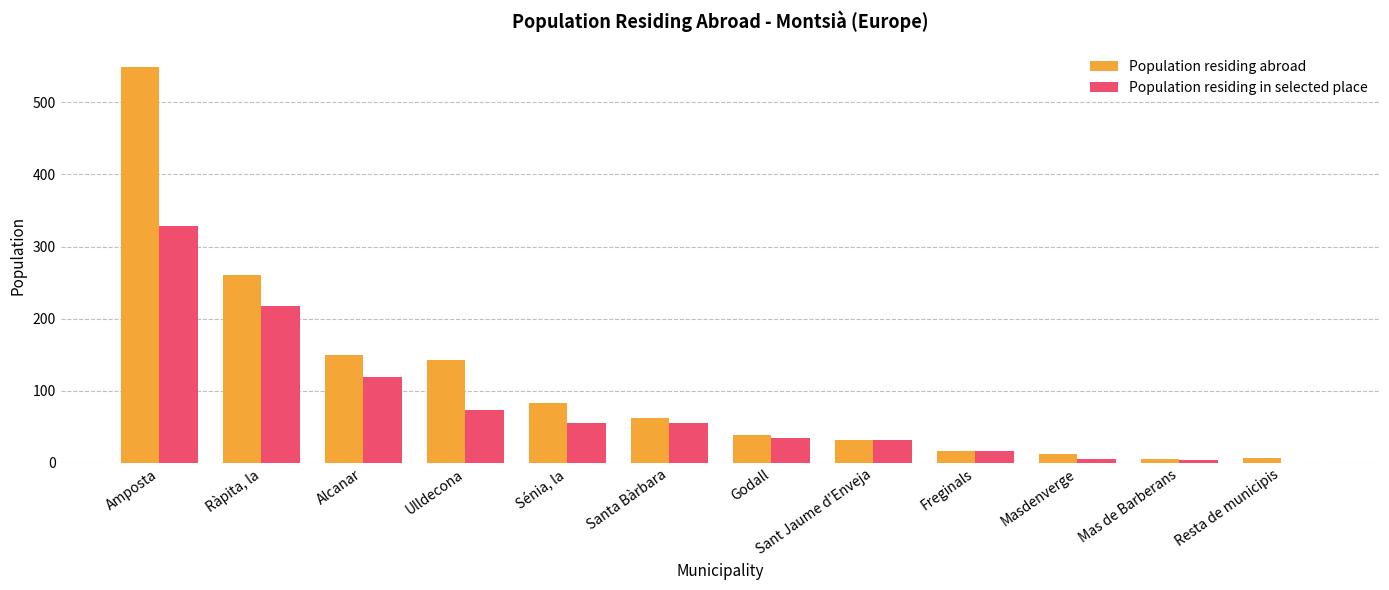

Is the value of Population residing abroad at Santa Bàrbara greater than the value of Population residing in selected place at Alcanar?

No